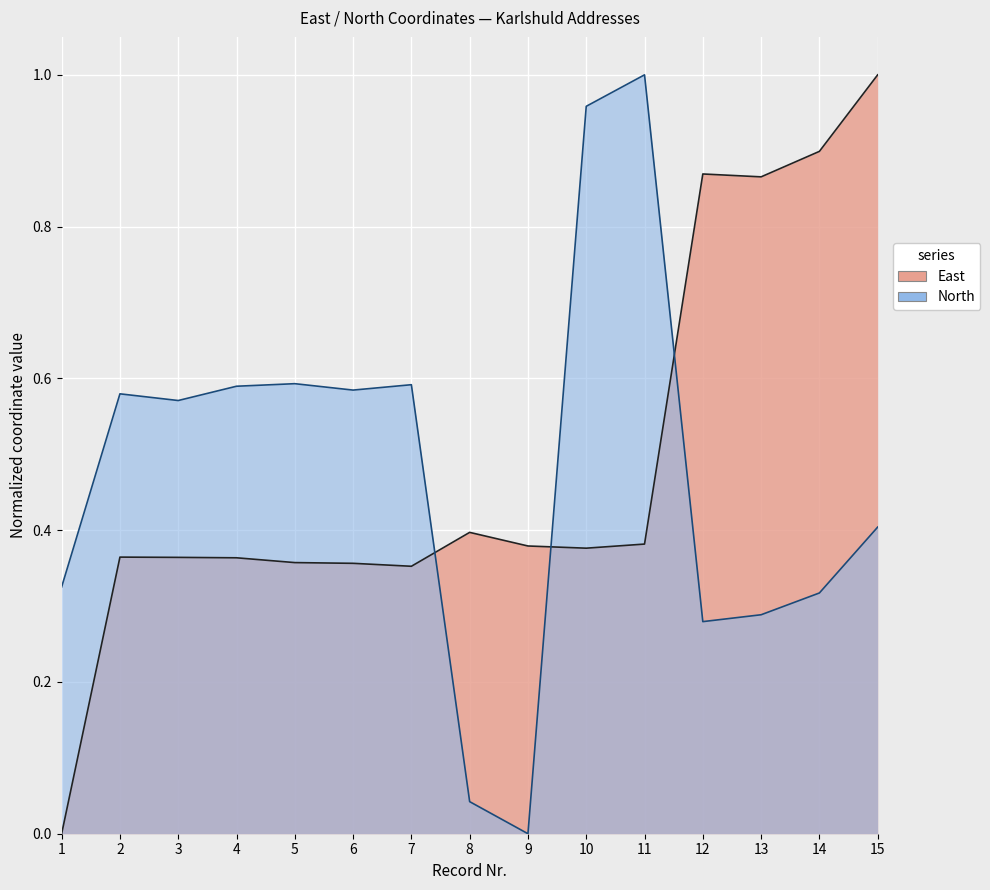

Which series has the largest total across all categories?

East